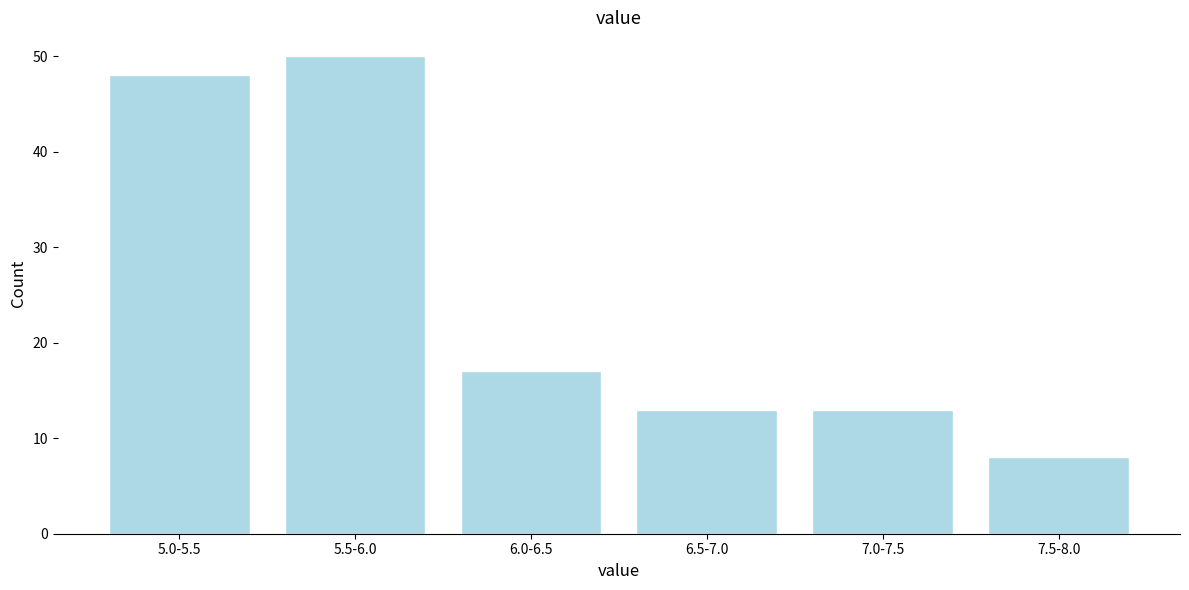

Reading left to right, extract all data points from this chart.

5.0-5.5=48	5.5-6.0=50	6.0-6.5=17	6.5-7.0=13	7.0-7.5=13	7.5-8.0=8